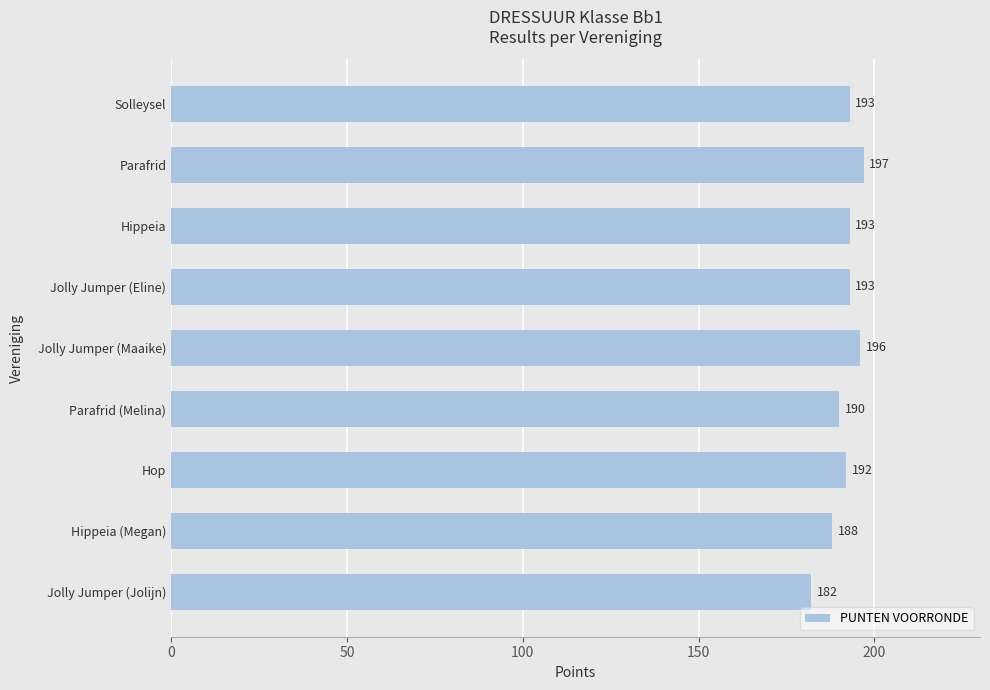

Is it true that the value at Hippeia is 328?

False